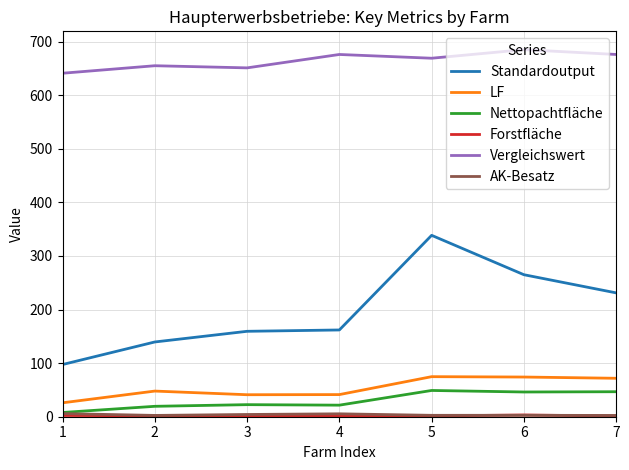

What is the maximum value shown in the chart?

685.0